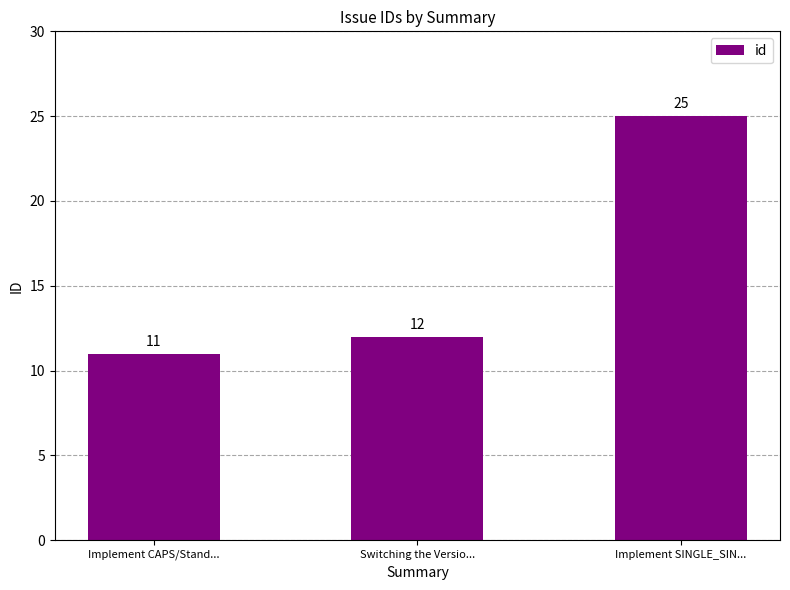

What is the sum of all values?

48